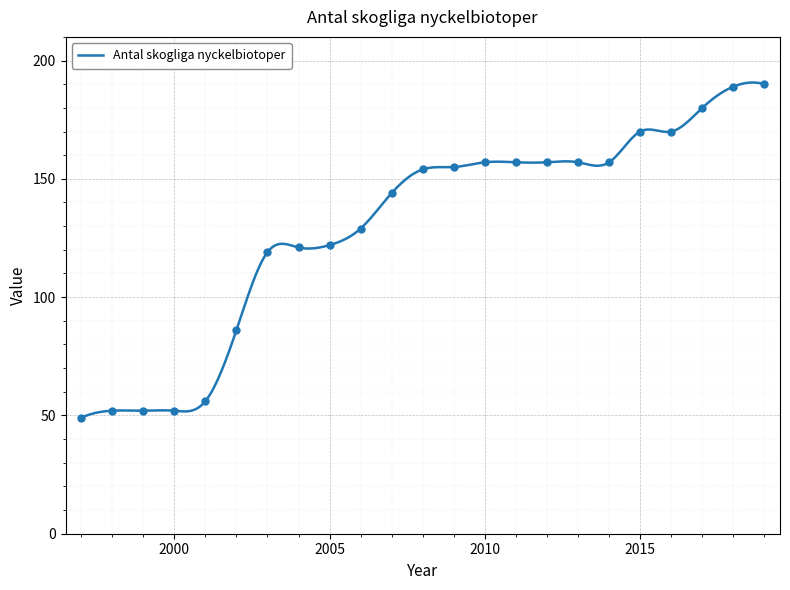

Approximately how many times larger is the value at 2017 compared to 2005?

1.5